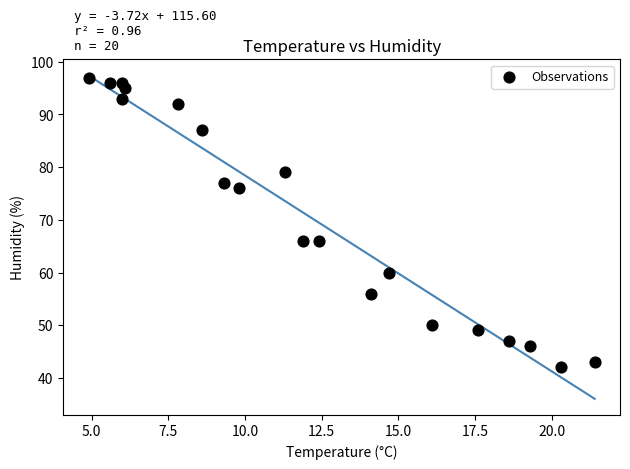

What is the range of Y values (max minus min)?

55